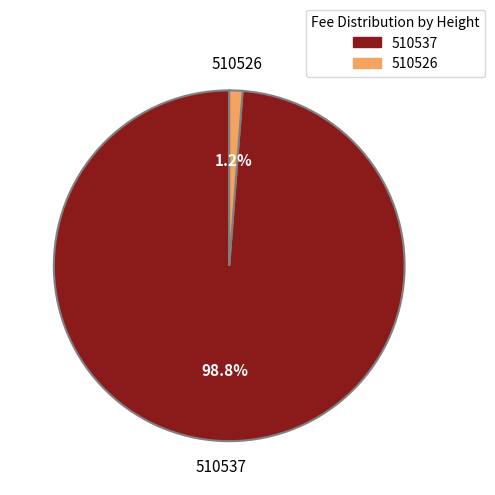

Is the sum of 510526 and 510537 greater than half?

Yes